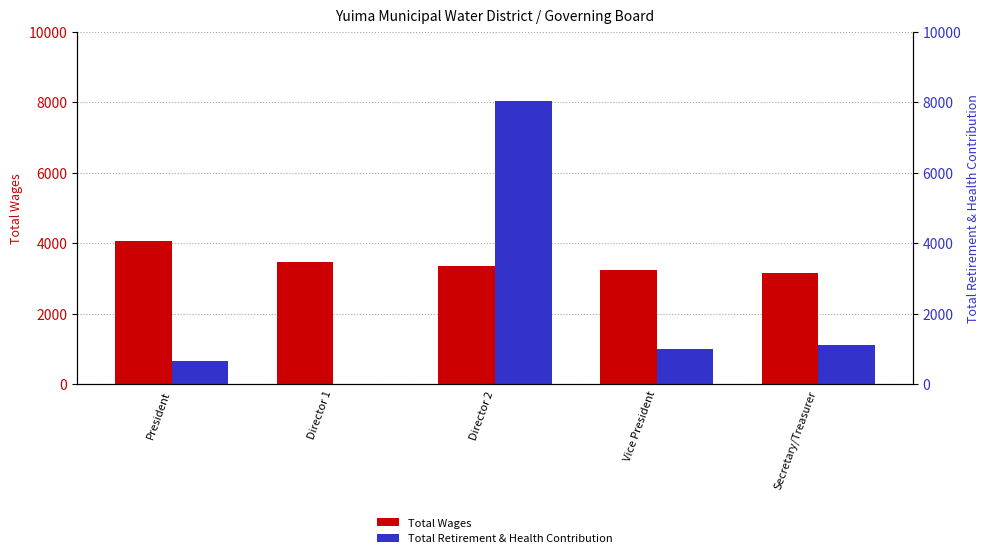

How many data points in Total Retirement & Health Contribution are less than 1012?

2